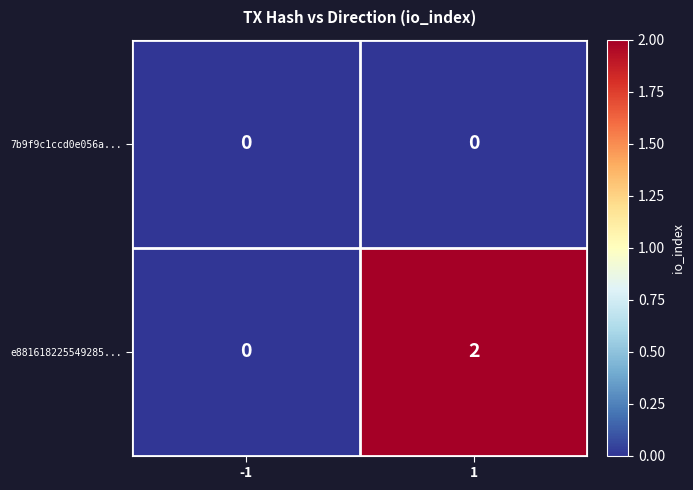

The 7b9f9c1ccd0e056a... series shows 0 at -1. True or false?

True